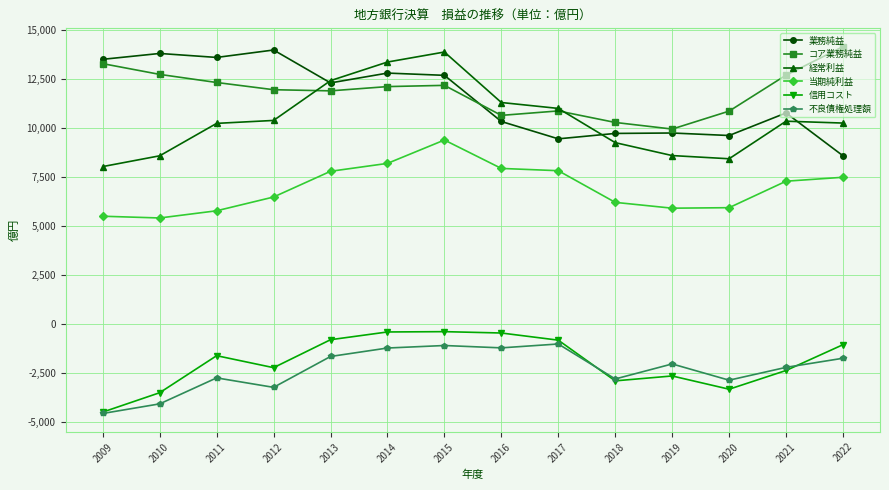

At which category does 信用コスト reach its first local peak?

2011